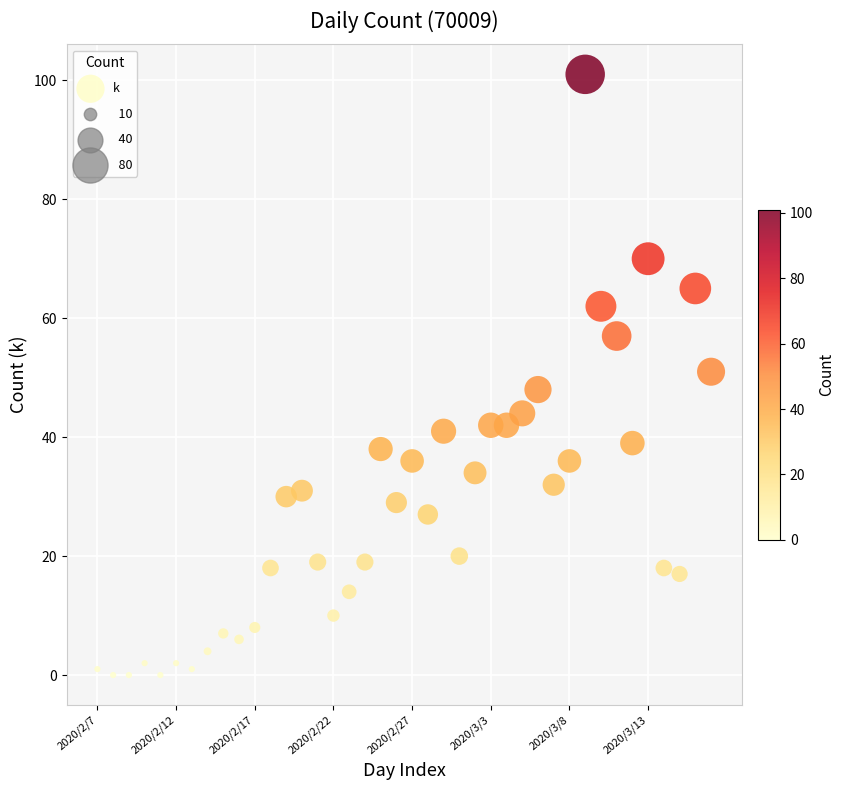

What is the range of Y values (max minus min)?

101